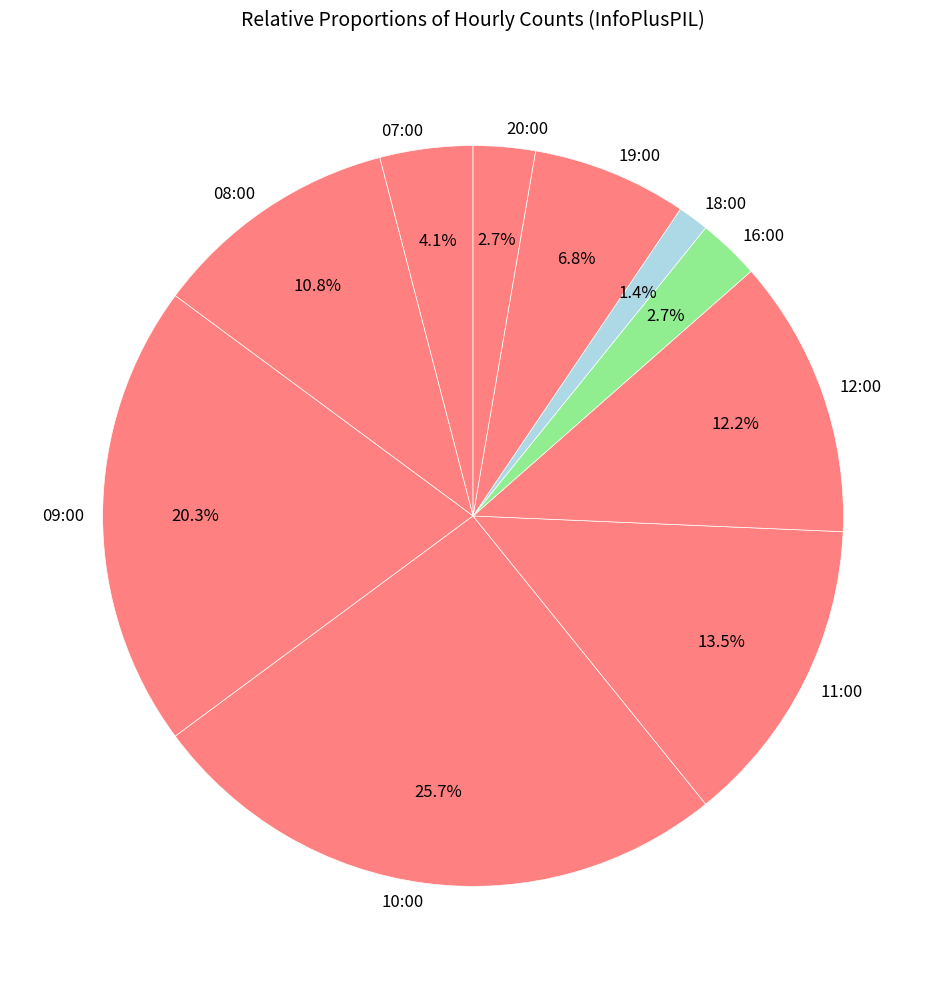

How many slices are in this pie chart?

10